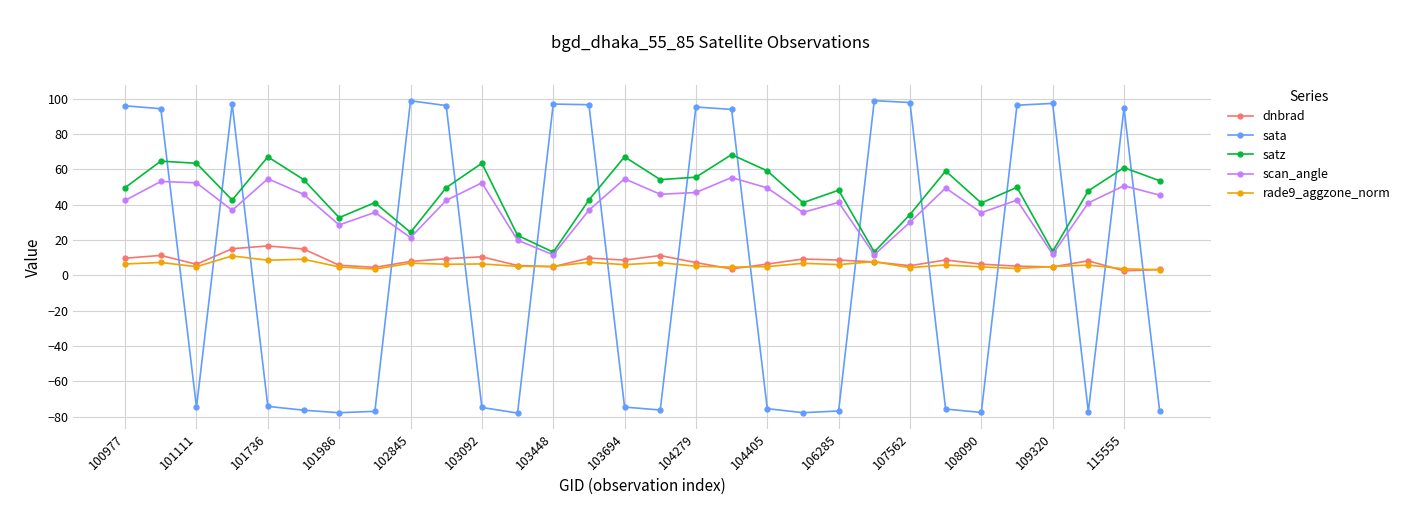

How many lines are shown in the chart?

5